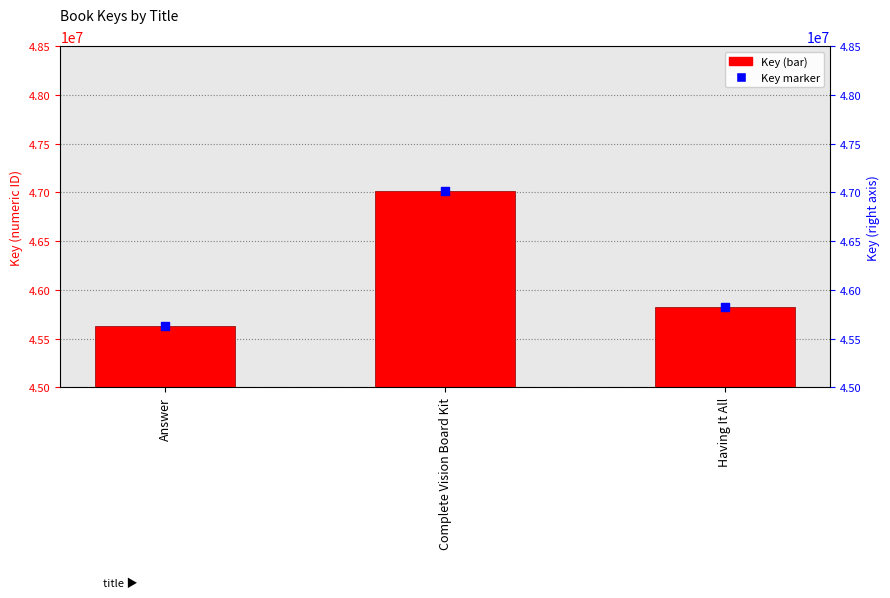

Which series has the largest total across all categories?

Key